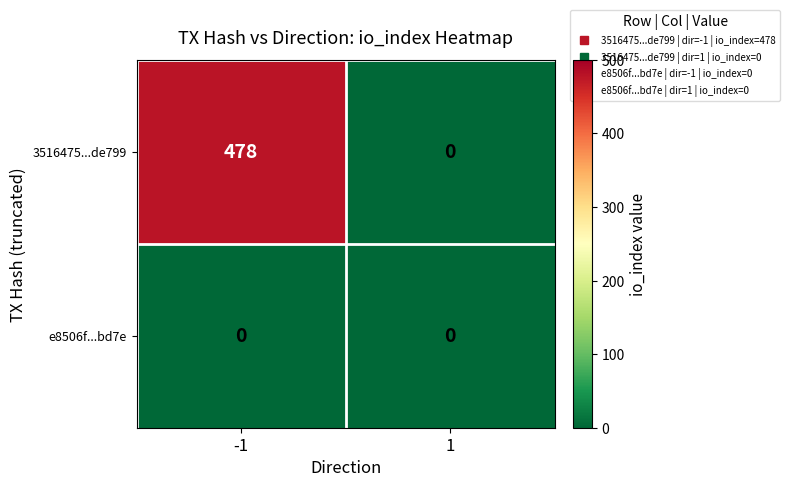

Reading right to left, extract all data points from this chart.

3516475...de799: 0	478
e8506f...bd7e: 0	0